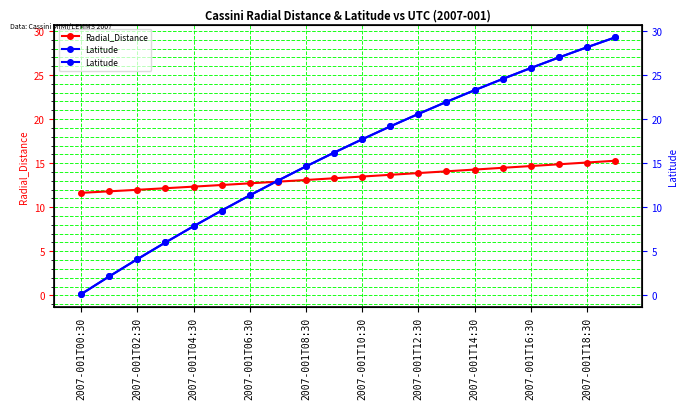

What is the difference between the Latitude values at 17 and 19?

2.3